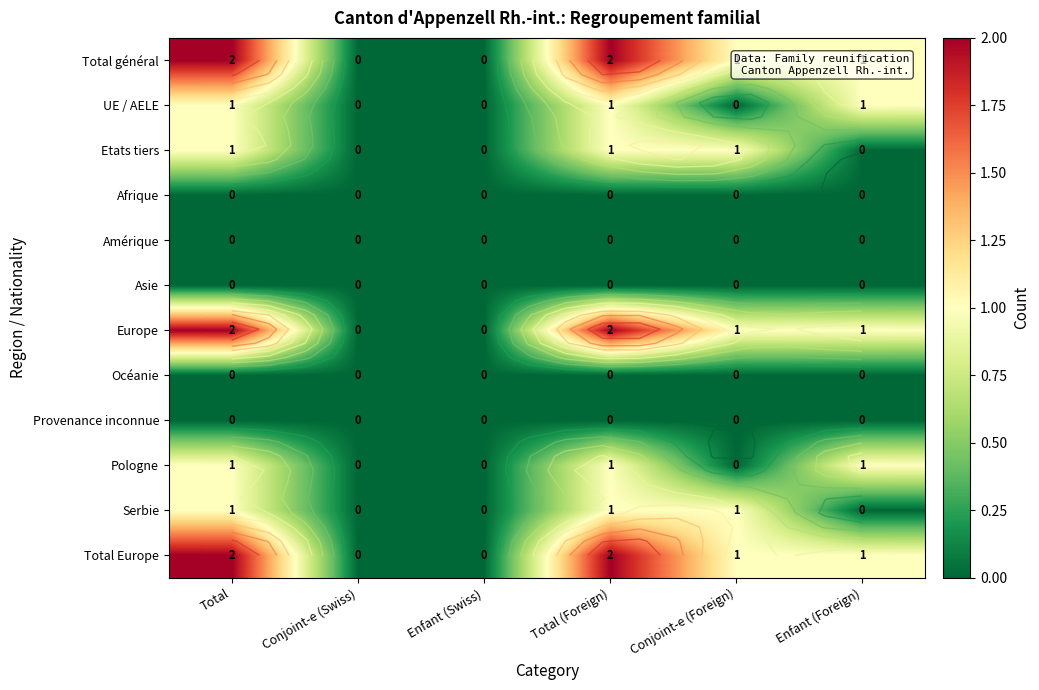

Which series has the largest range (max minus min)?

Total général